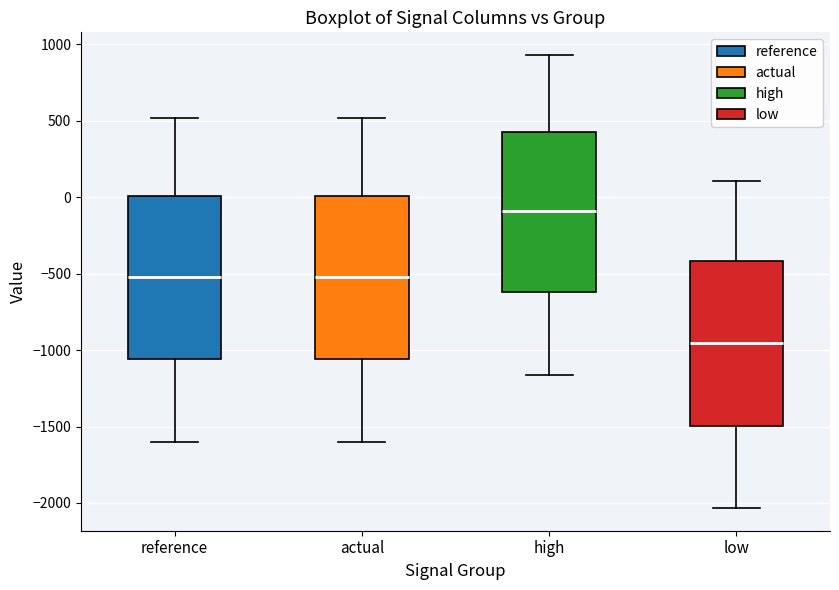

Reading left to right, read every box against the y-axis: the position of its median line, the range the box covers, and the ends of its whiskers. The values are not printed on the chart, so give them approximately, as read against the axis.

reference: median -500, box -1050 to 0, whiskers -1600 to 500
actual: median -500, box -1050 to 0, whiskers -1600 to 500
high: median -100, box -600 to 450, whiskers -1150 to 950
low: median -950, box -1500 to -400, whiskers -2050 to 100